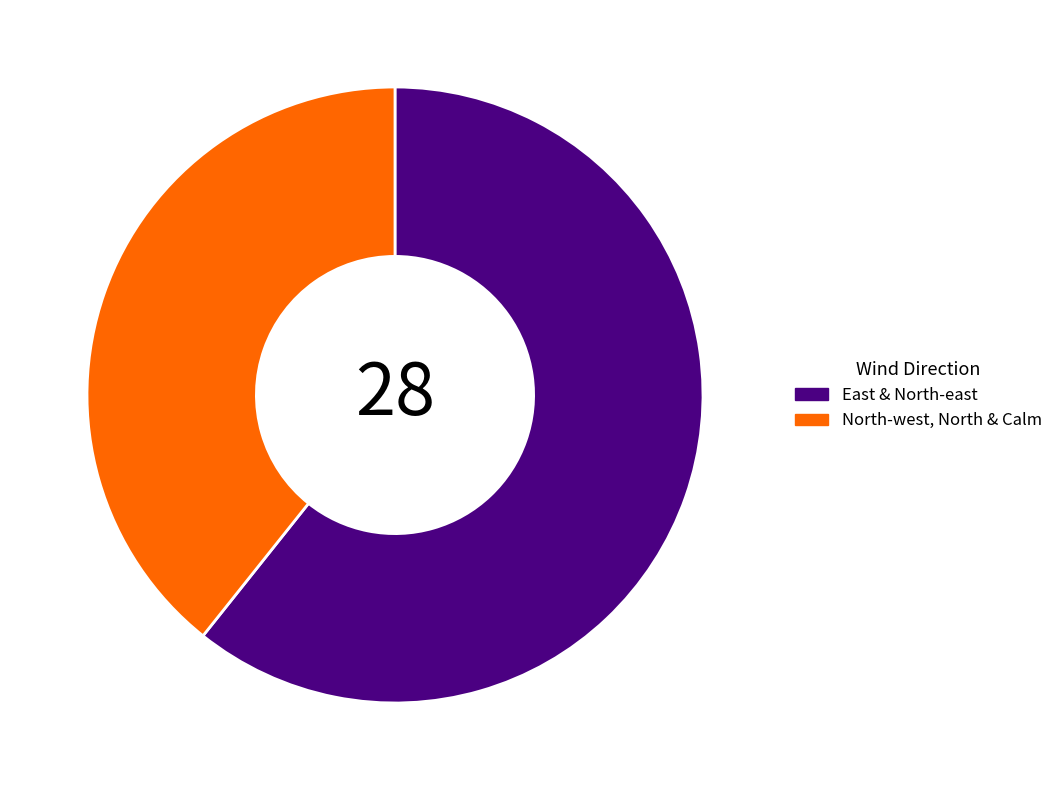

Do East & North-east and North-west, North & Calm together represent more than half of the pie?

Yes